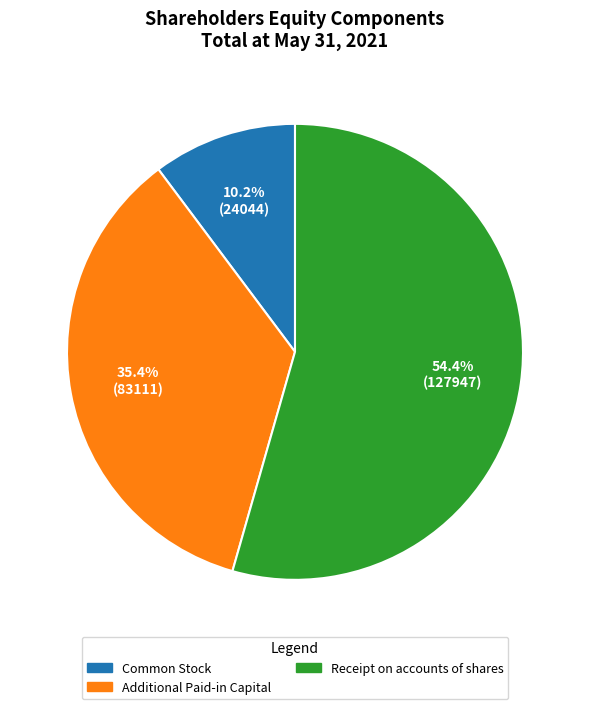

Which slice represents more than half of the pie?

Receipt on accounts of shares